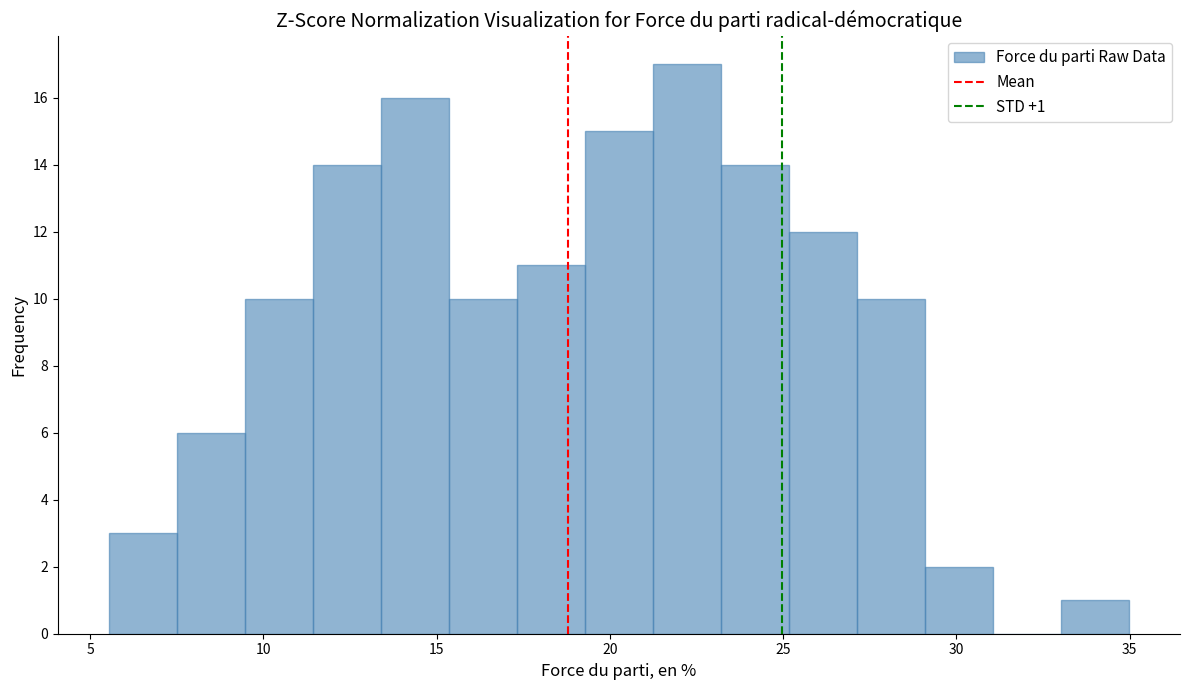

Read against the x-axis, roughly where is the centre of the tallest bar?

22.0